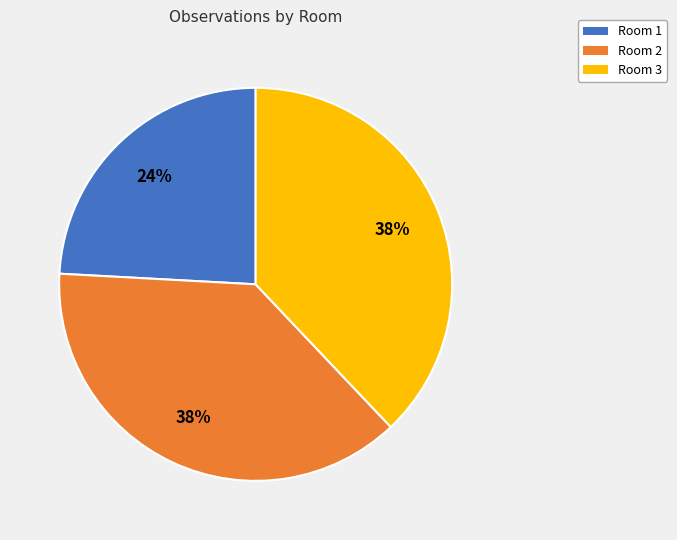

To the nearest percent, what portion does Room 1 represent?

24%